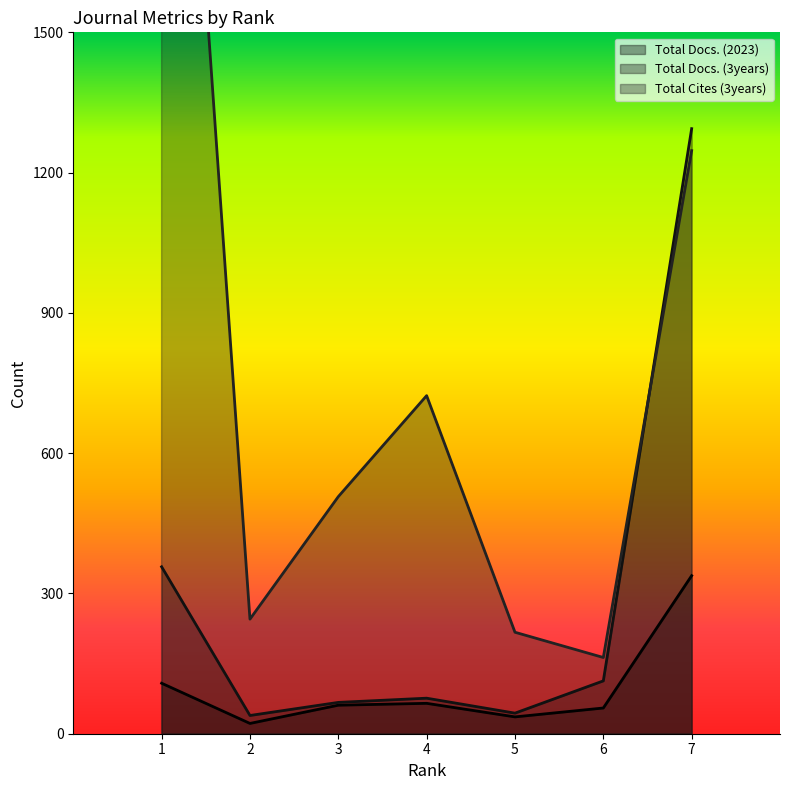

The value of Total Docs. (3years) at 7 is 1871. True or false?

False